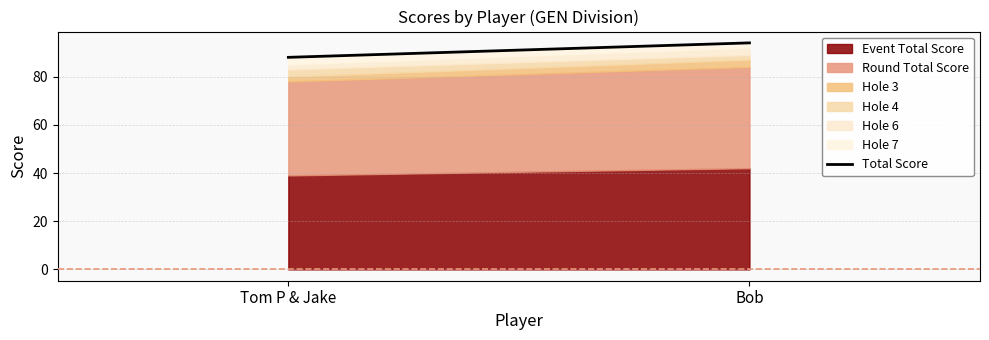

Approximately how many times larger is the value at Bob compared to Tom P & Jake?

1.1